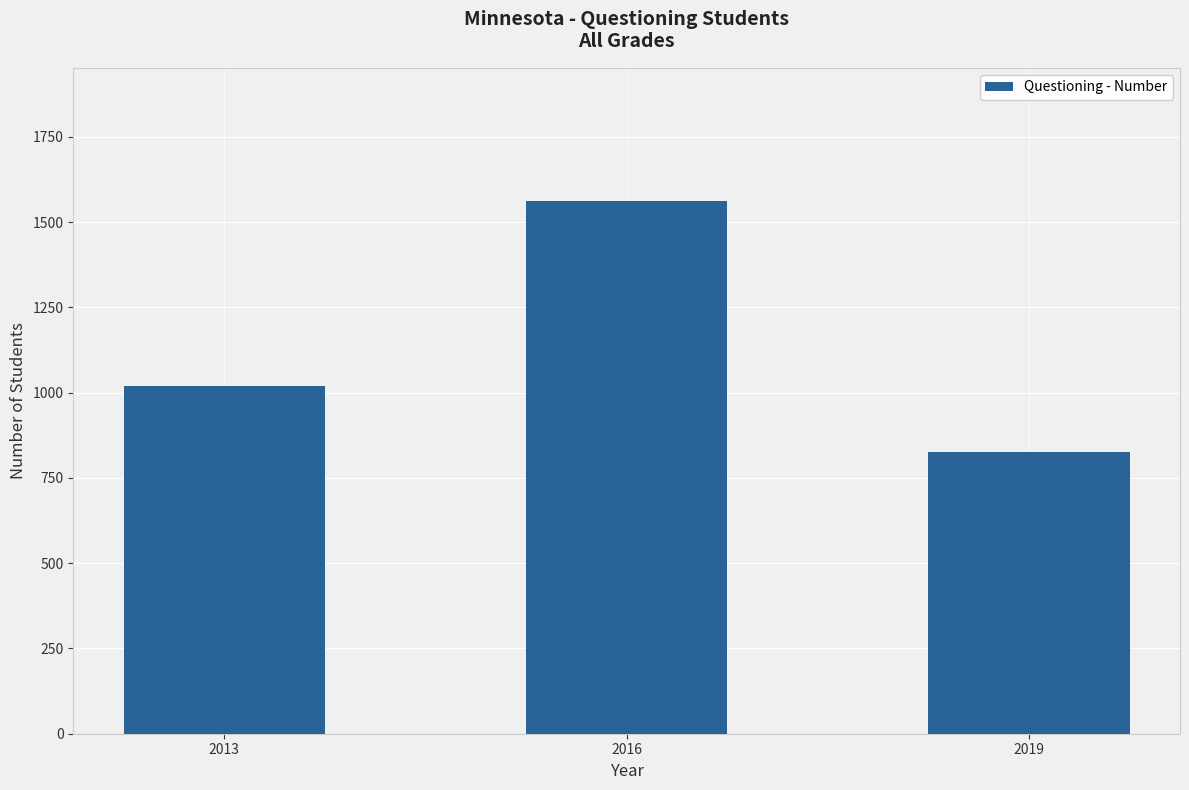

At which label is the value closest to 1193?

2013